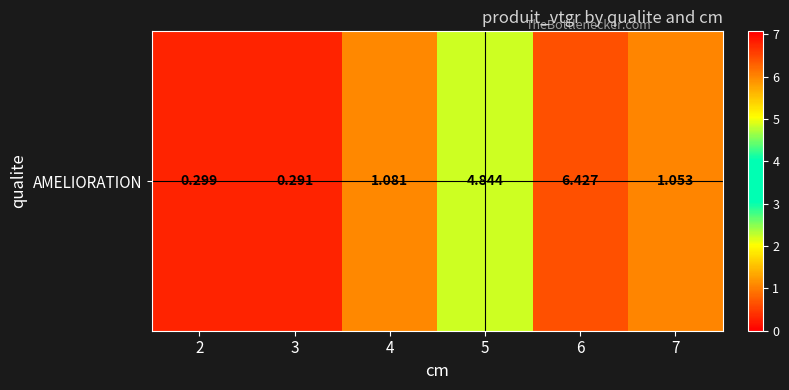

At which label is the value closest to 3?

5